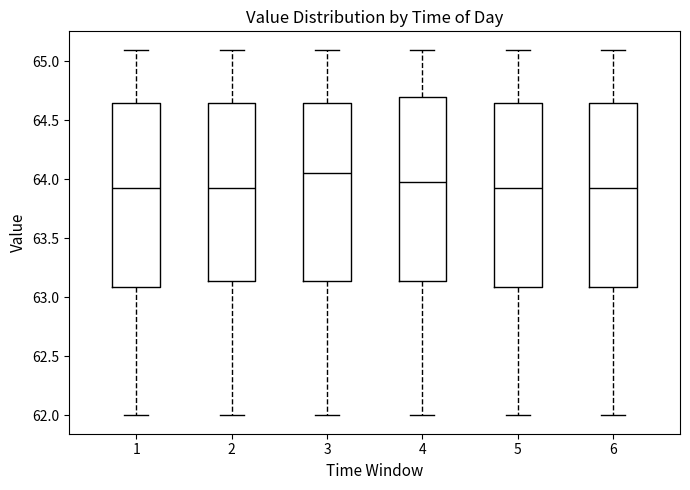

Where does the median line of the box at x = 6 sit on the y-axis? The values are not printed on the chart, so give them approximately, as read against the axis.

63.95